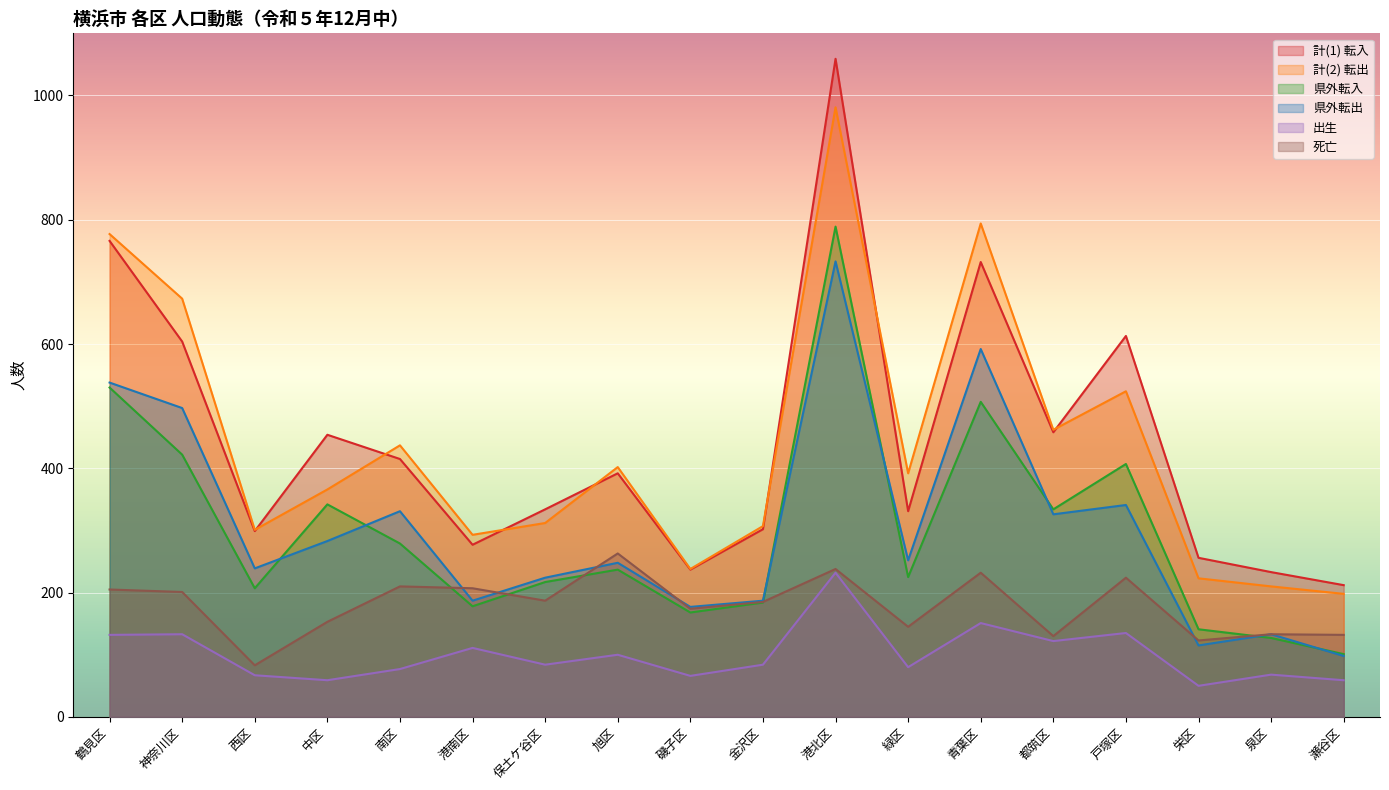

What is the value of the 死亡 point at the 1st from the left?

205